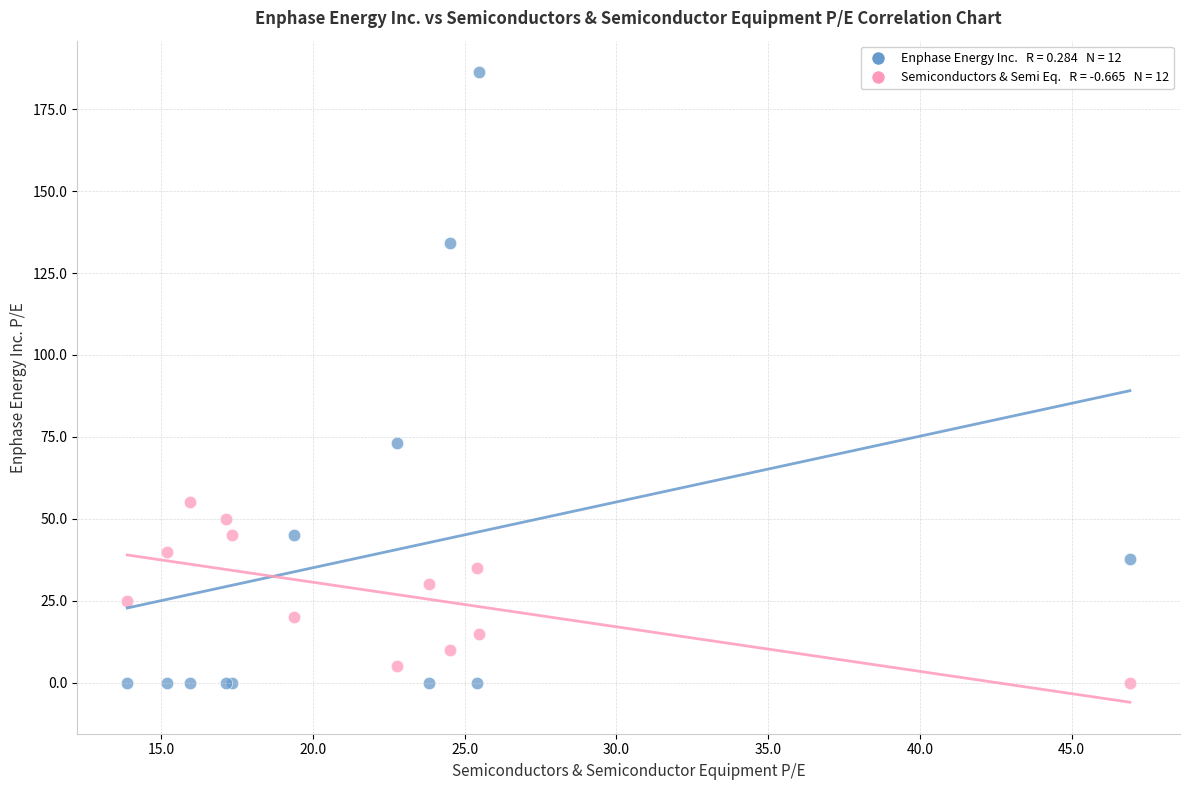

Across all series, what Y value is closest to 93?

73.0